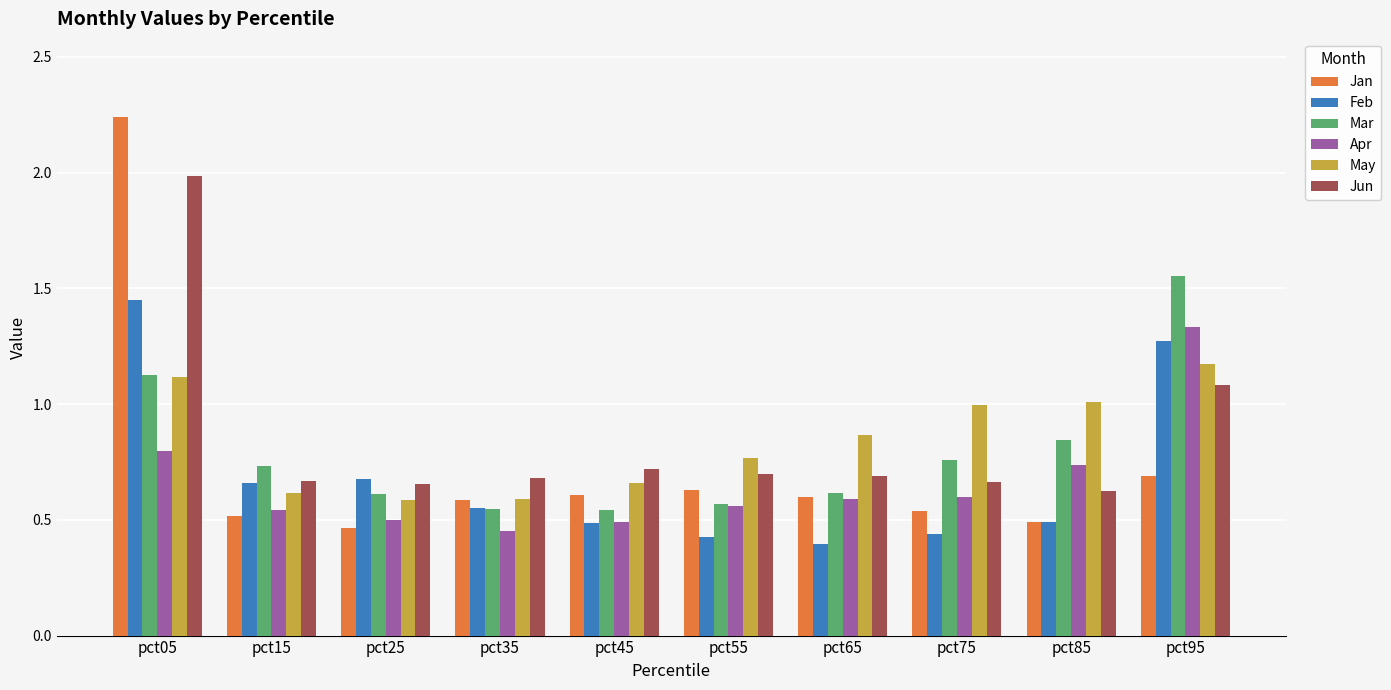

What is the approximate value of Jun at pct05?

2.0